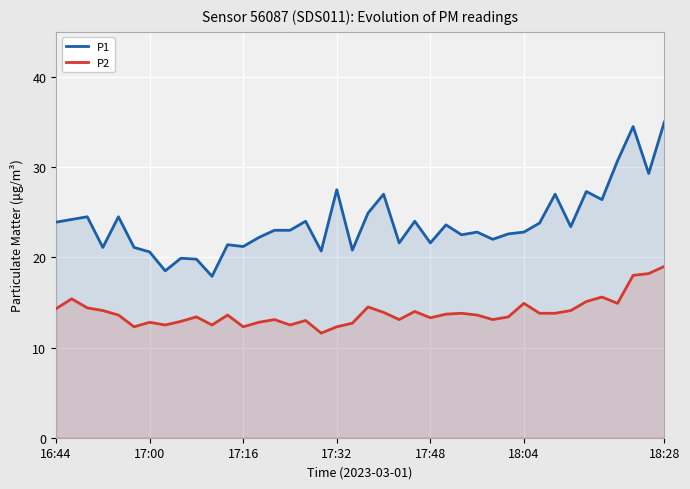

What is the highest value of the P1 series?

35.0